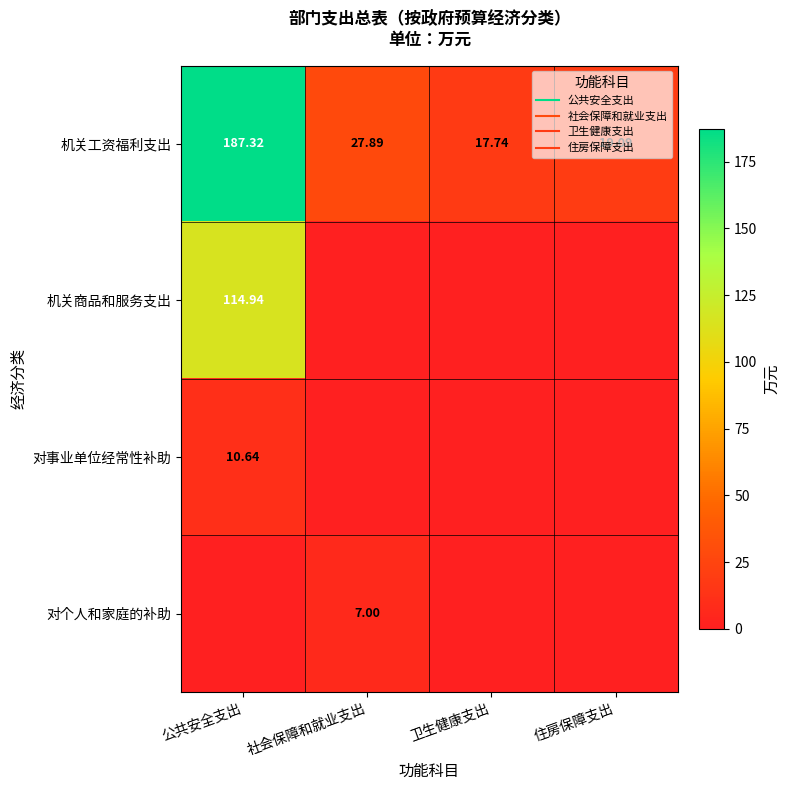

The 机关工资福利支出 series shows 10.6 at 住房保障支出. True or false?

False